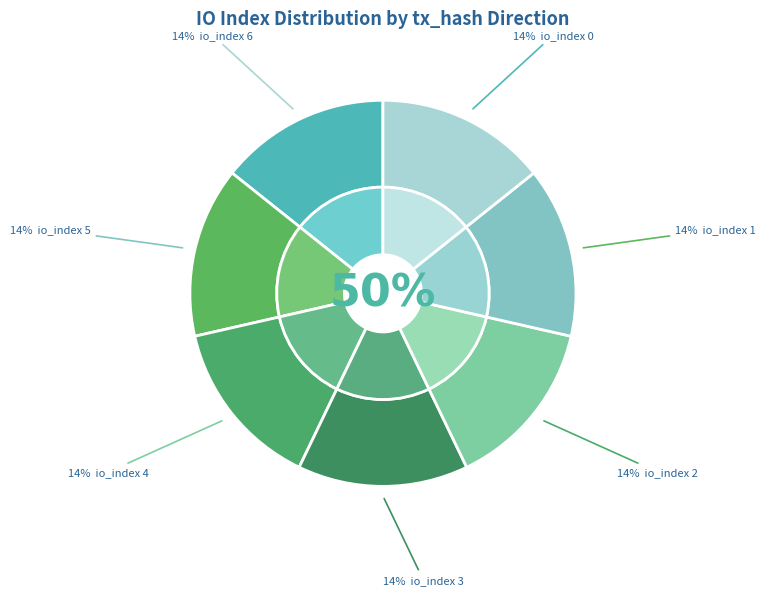

How many segments does this pie chart have?

14